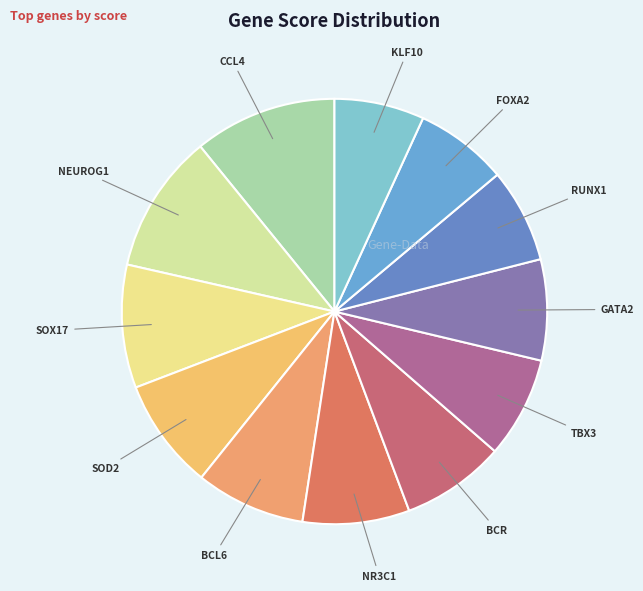

True or false: GATA2 accounts for 15% of the total.

False